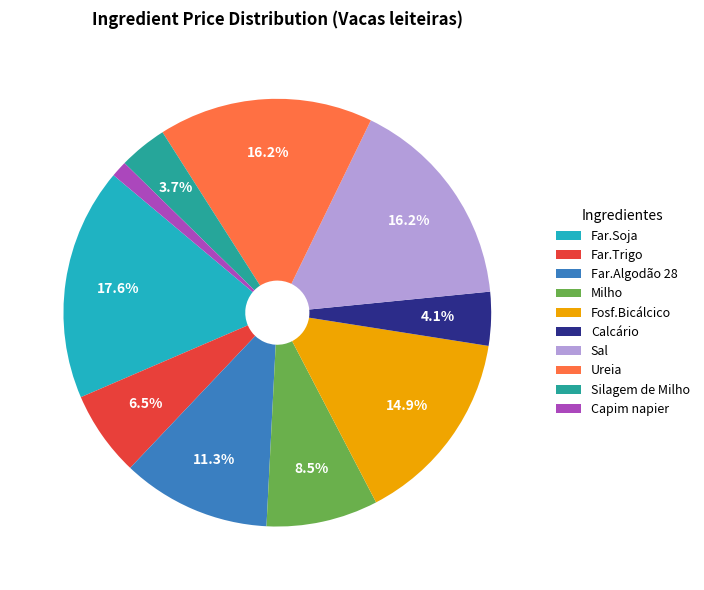

Does Sal represent more than half of the total?

No